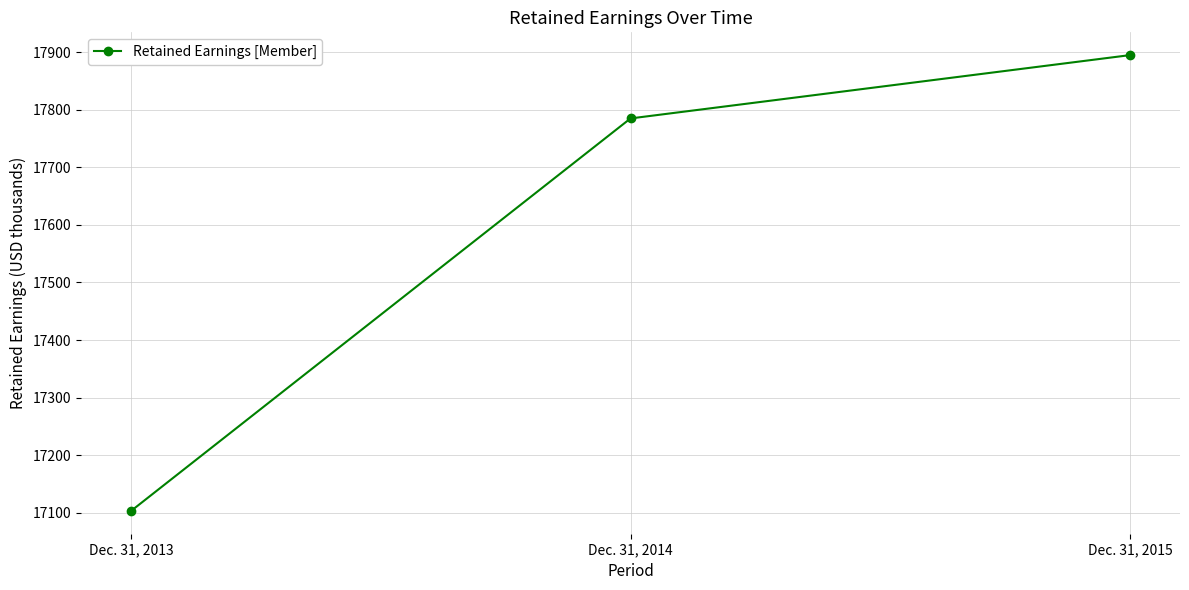

True or false: the data shows 17103 at Dec. 31, 2013.

True